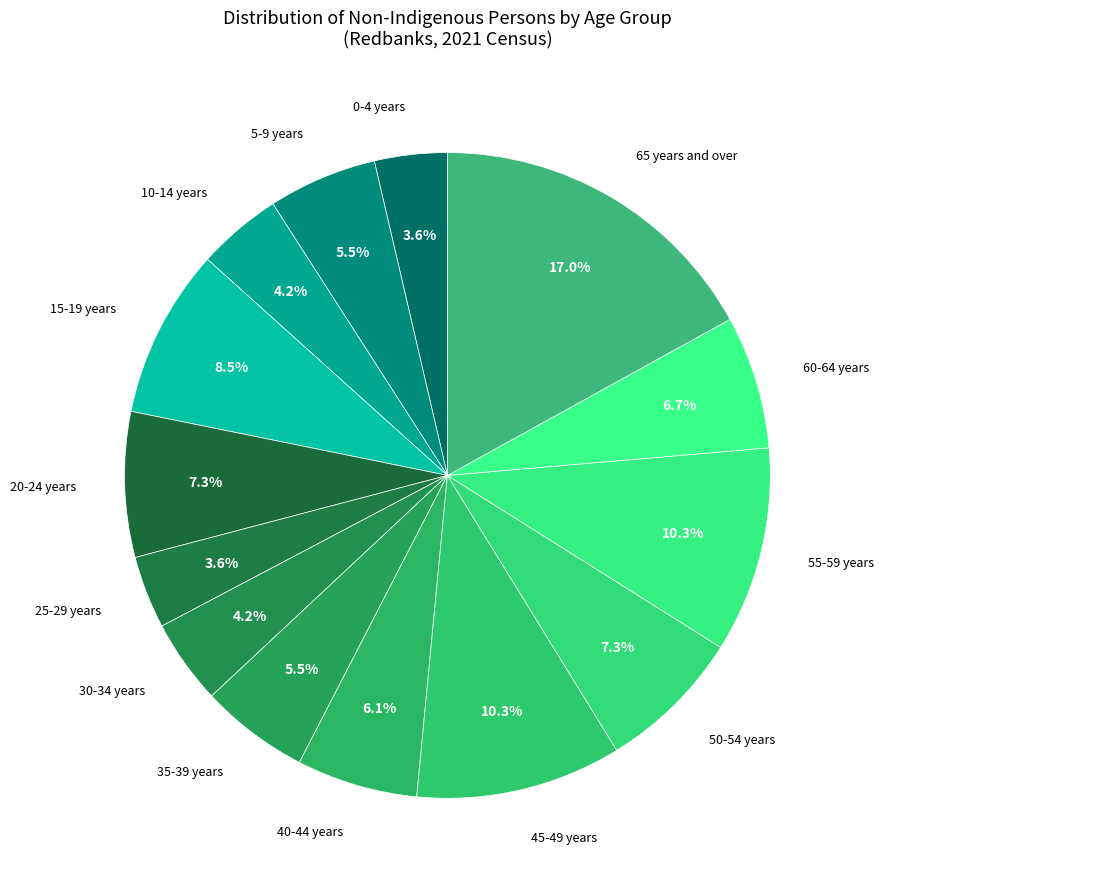

What is the largest slice in the pie chart?

65 years and over